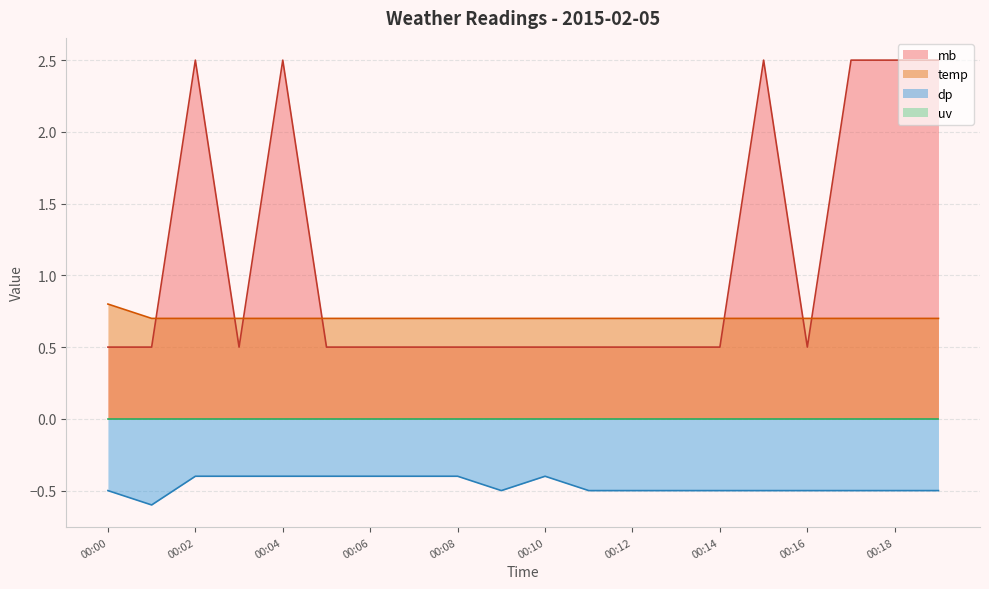

The value of mb at 00:00 is 0.3. True or false?

False